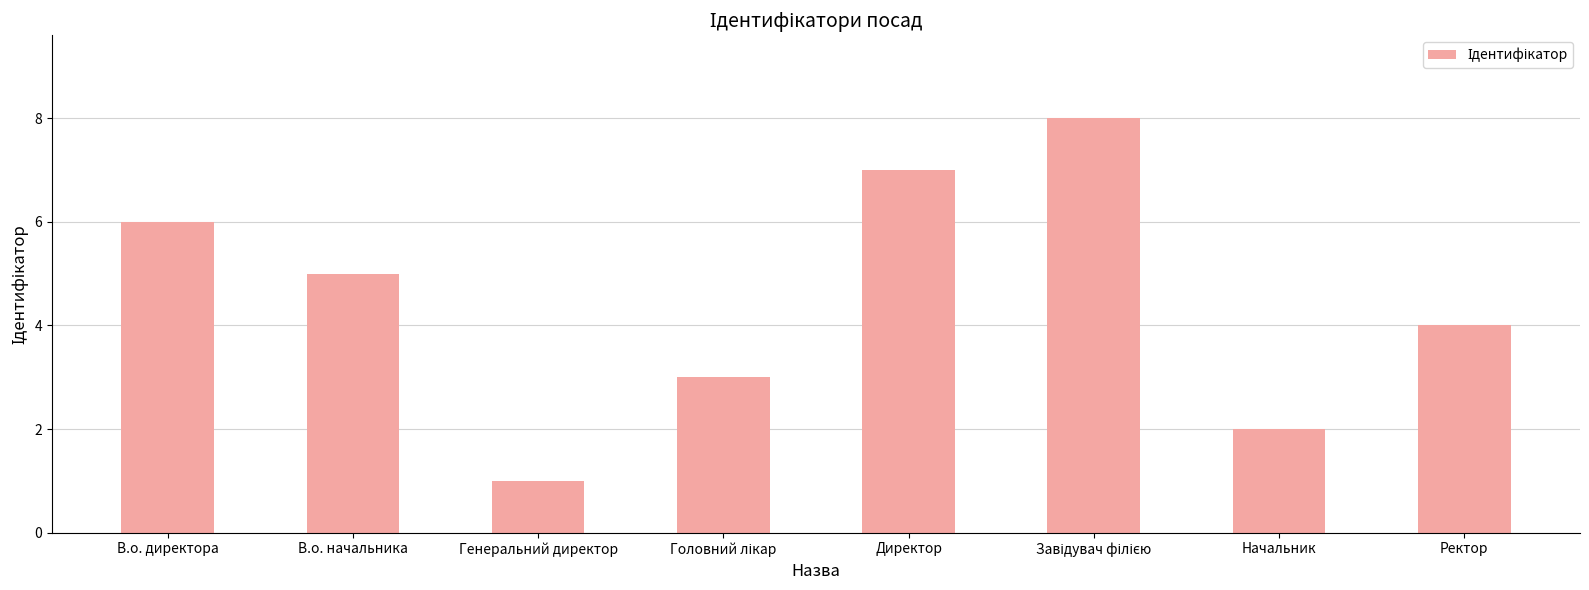

Reading left to right, extract all data points from this chart.

6	5	1	3	7	8	2	4